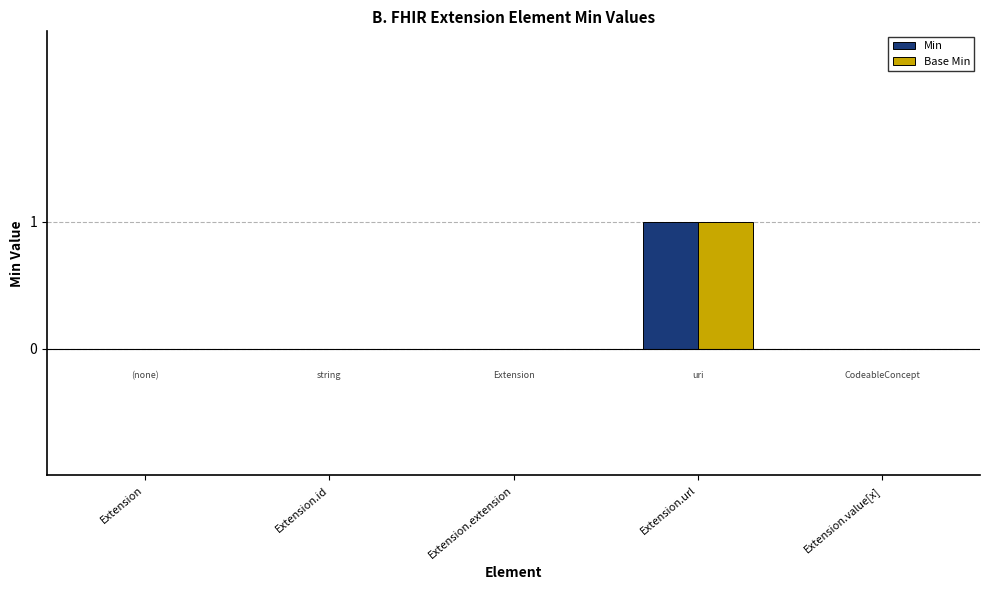

Is it true that Base Min equals 0 at Extension.value[x]?

True